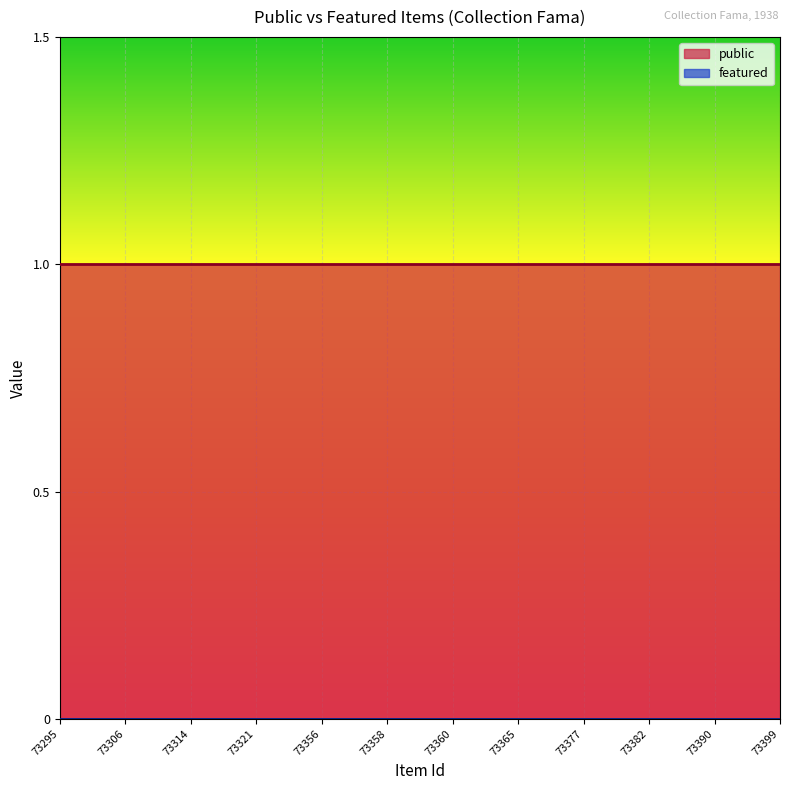

Reading left to right, list all the values displayed in this chart.

public: 1	1	1	1	1	1	1	1	1	1	1	1	1	1	1	1	1	1	1	1	1	1	1
featured: 0	0	0	0	0	0	0	0	0	0	0	0	0	0	0	0	0	0	0	0	0	0	0